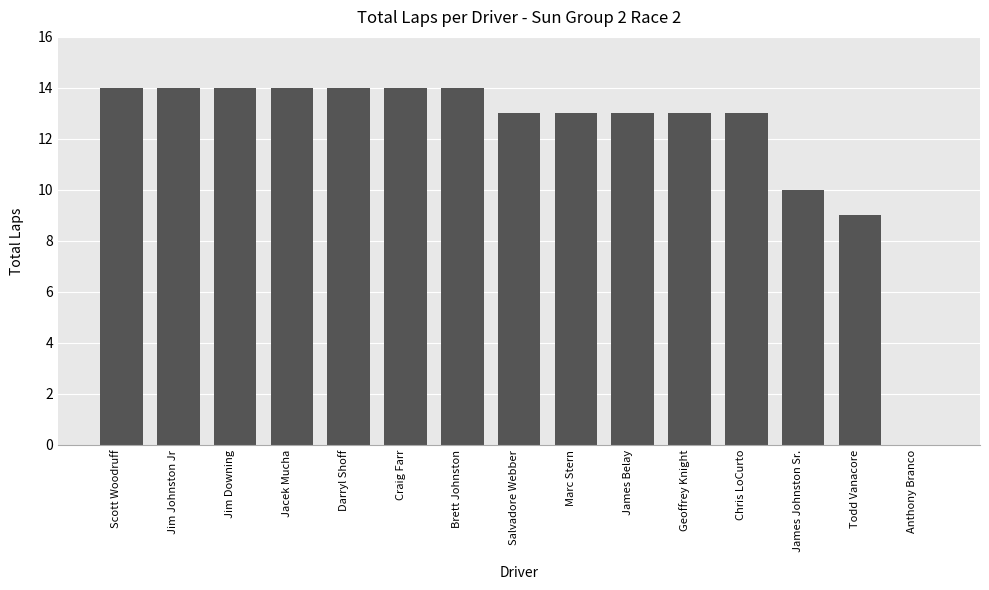

What is the sum of all values?

182